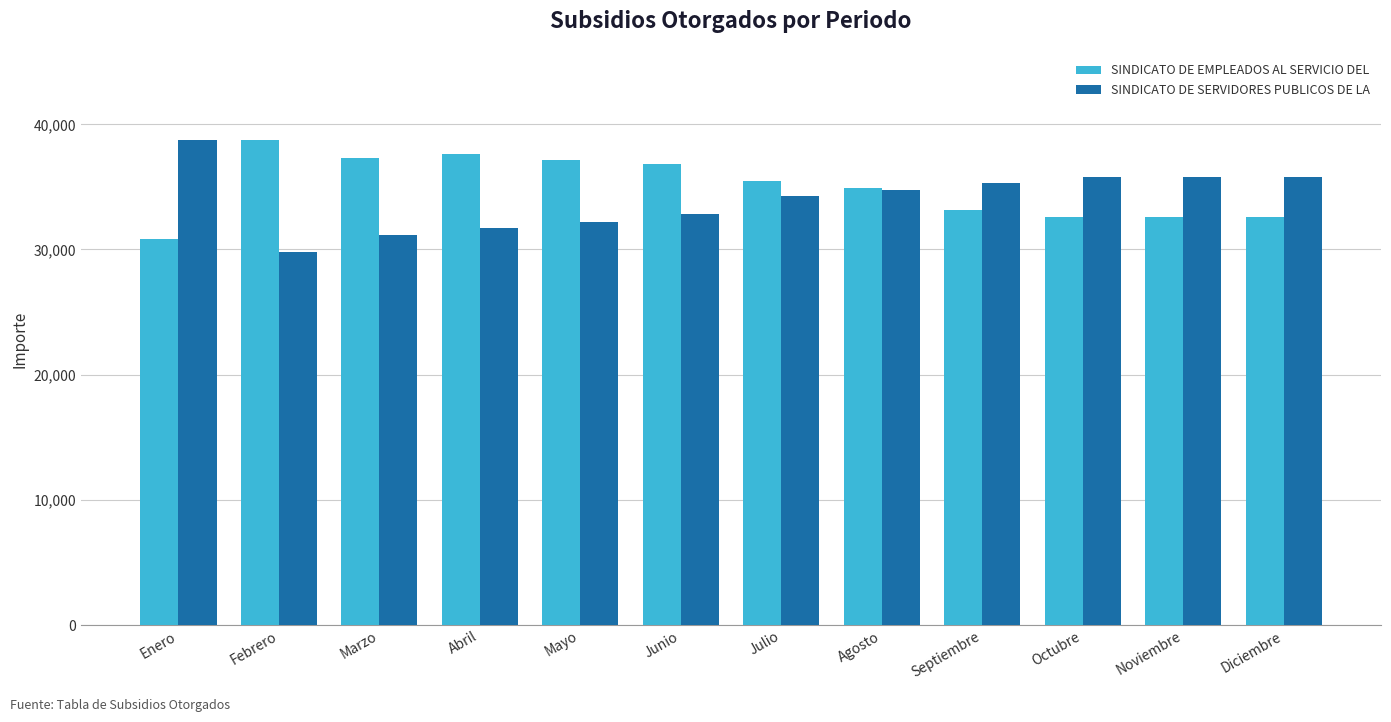

How many series are shown in this chart?

2